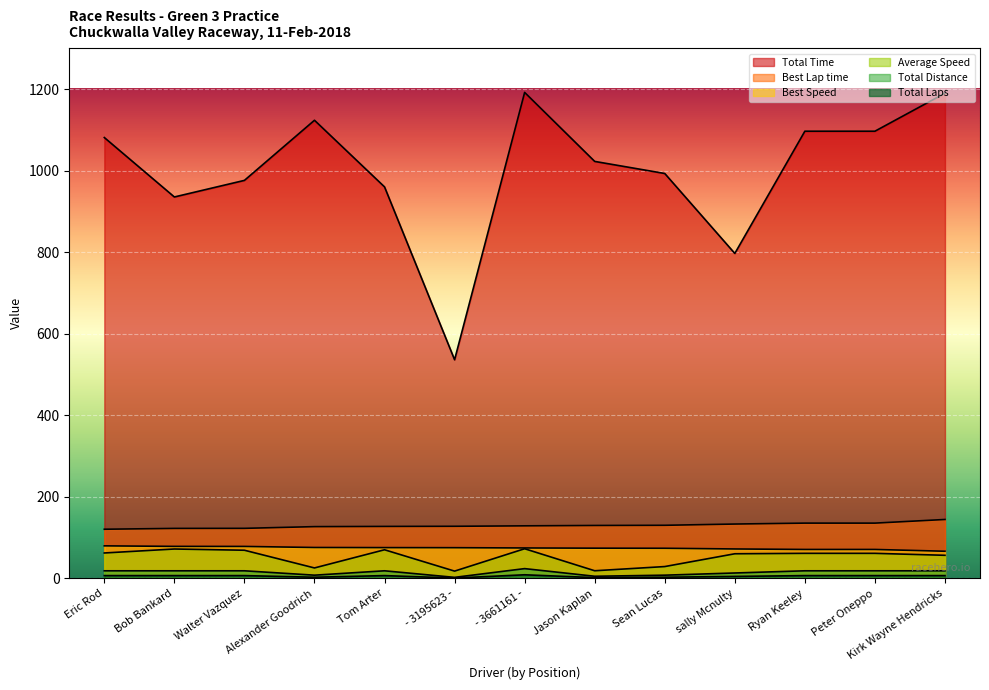

True or false: Total Laps and Best Lap time cross at least once.

False